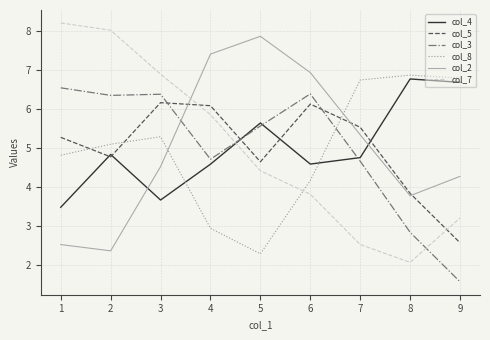

The col_3 series shows 2.8 at 8. True or false?

True